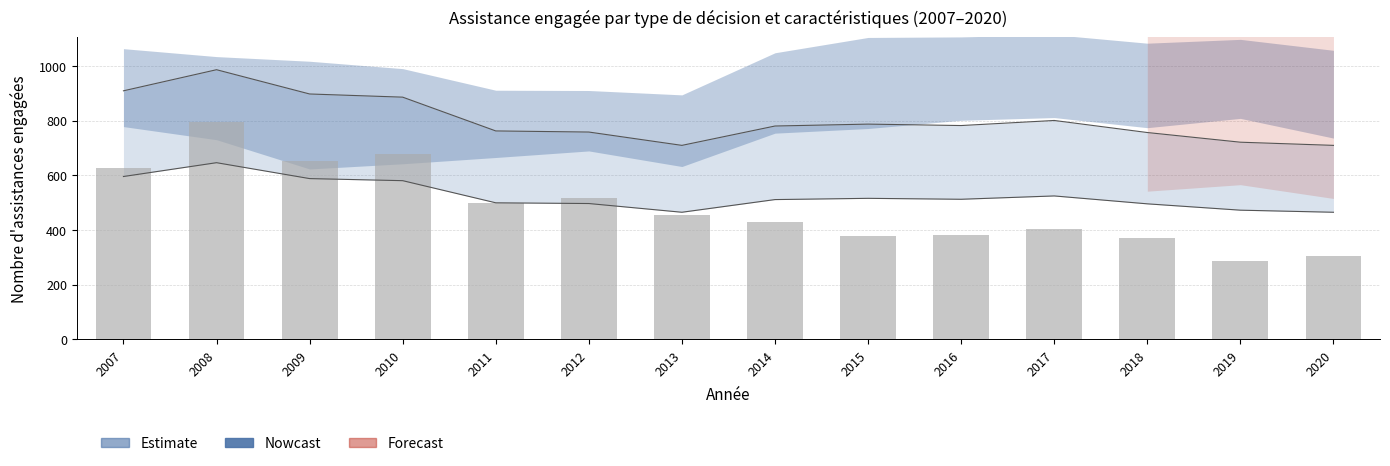

What is the value of the 5th bar from the left?

497